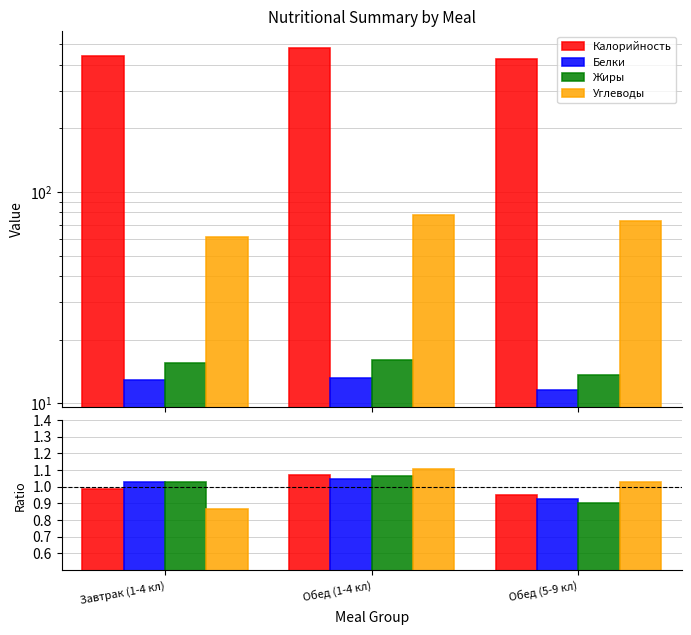

The Жиры series shows 0.7 at Обед (1-4 кл). True or false?

False